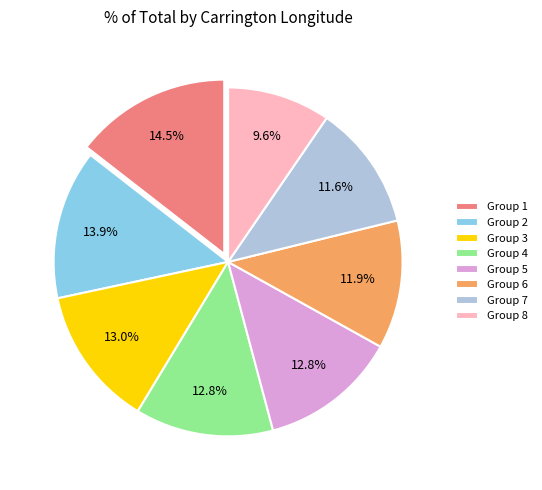

Which category has the biggest portion of the pie?

Group 1